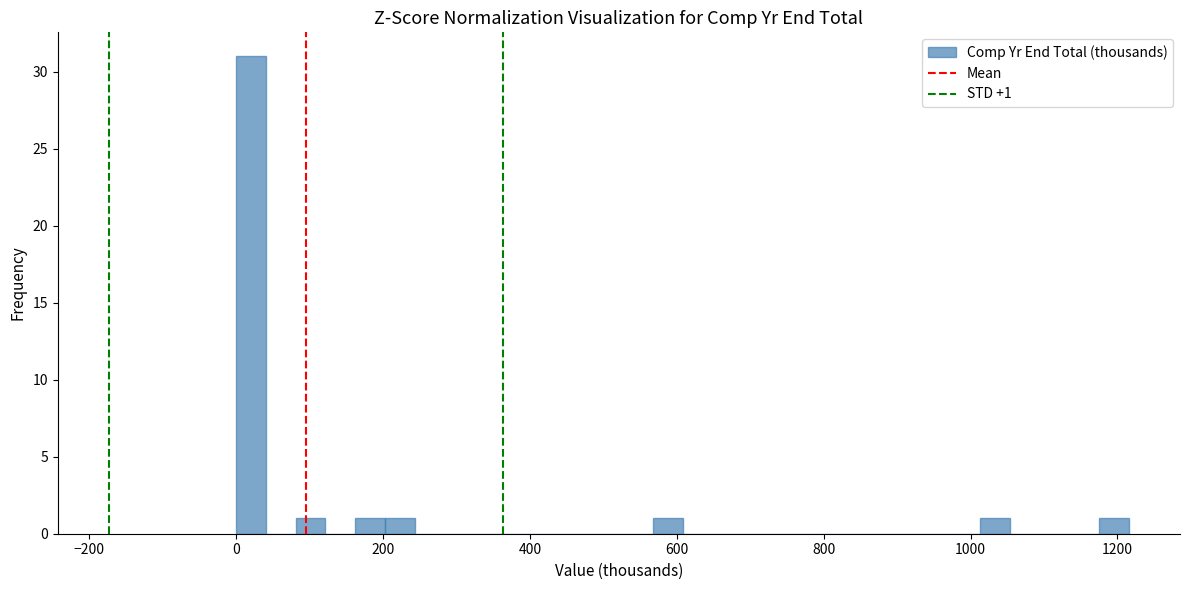

Around what value on the x-axis is the tallest bar? Give the approximate position of its centre, as read against the axis.

20